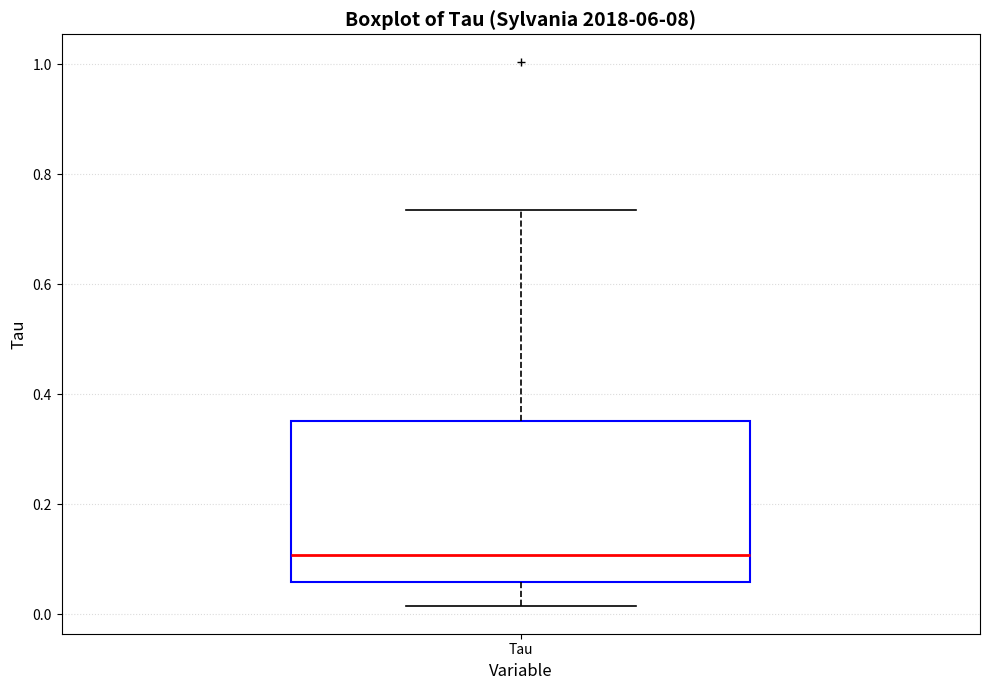

Where does the upper whisker of the box for Tau end on the y-axis? The values are not printed on the chart, so give them approximately, as read against the axis.

0.74